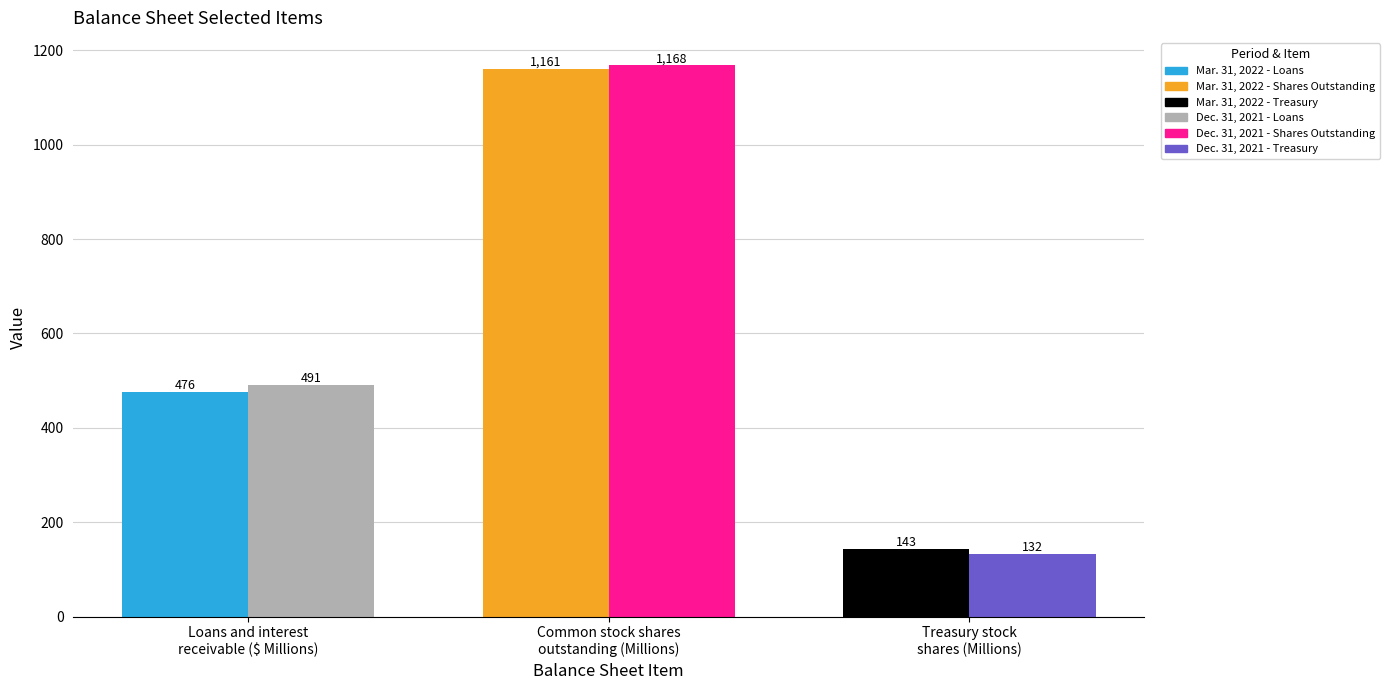

What is the smallest value displayed?

132